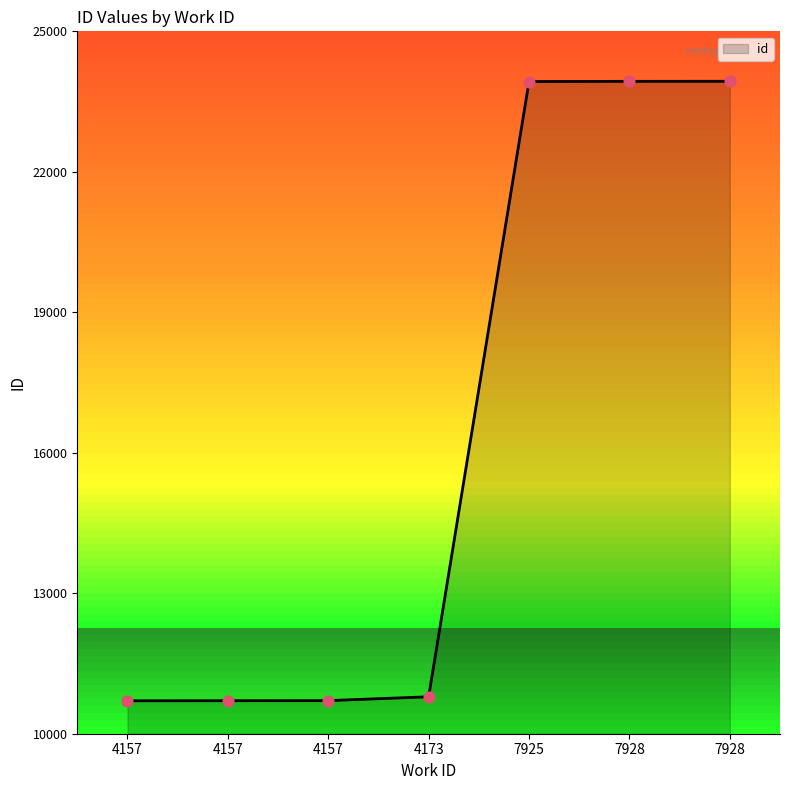

Is this an area chart (filled region under the line)?

Yes